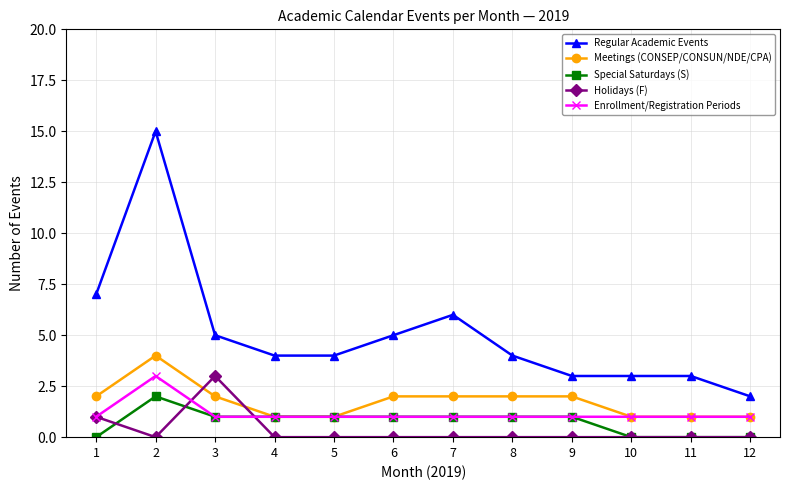

Which series has the largest total across all categories?

Regular Academic Events